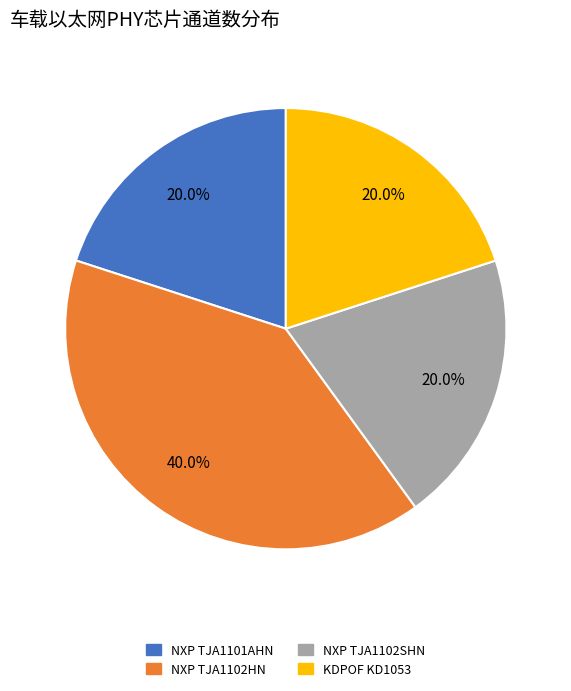

What percentage is the KDPOF KD1053 slice, to the nearest percent?

20%